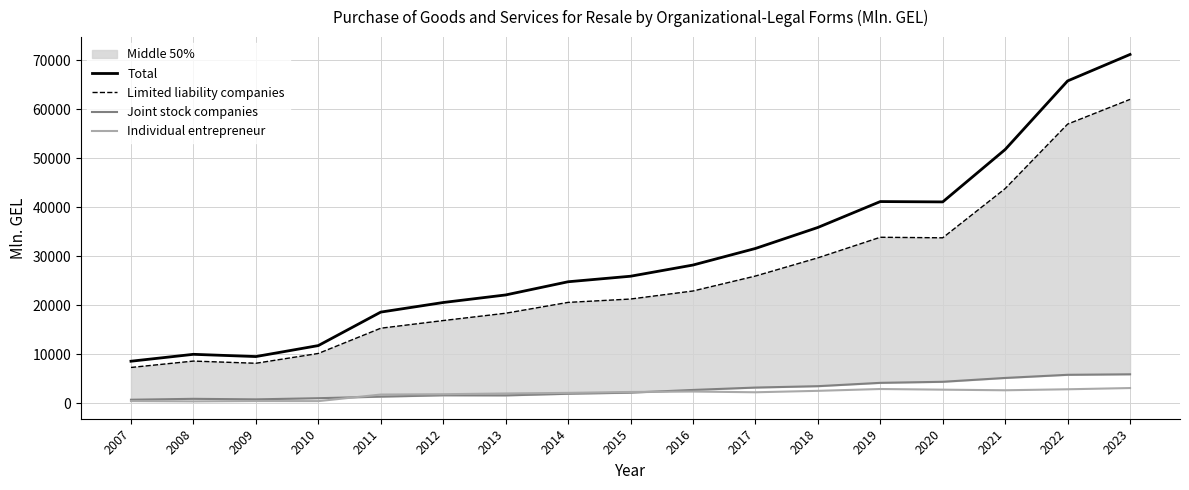

Between 2016 and 2020, which is larger?

2020